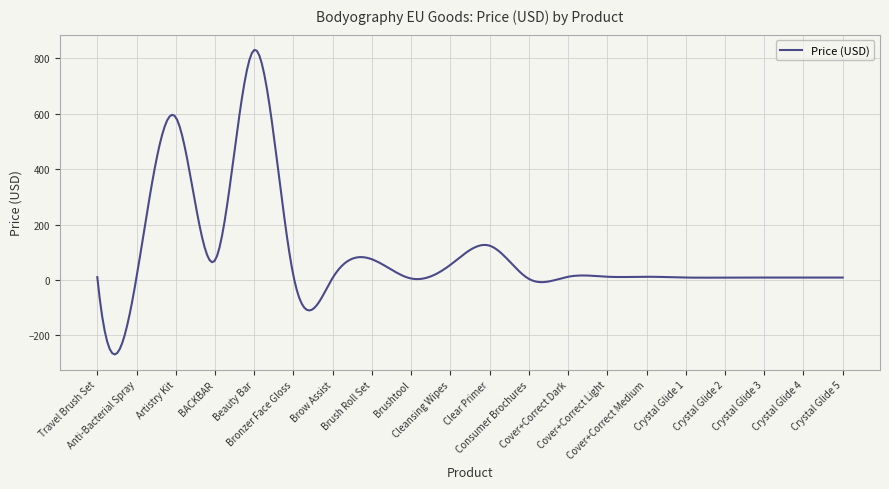

What is the minimum value shown in the chart?

-268.4